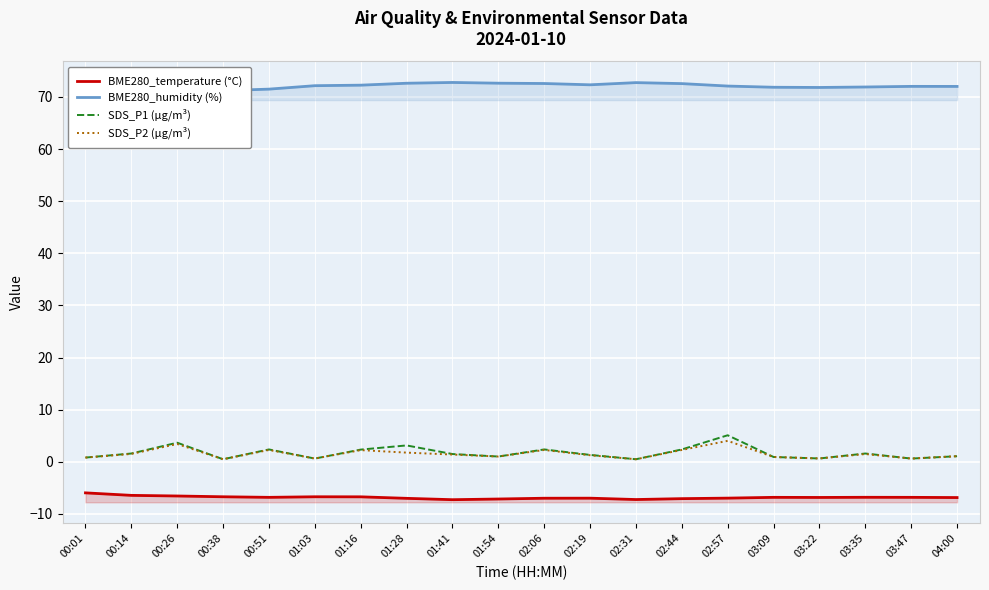

Where does the SDS_P1 (µg/m³) series first go above 1?

00:14